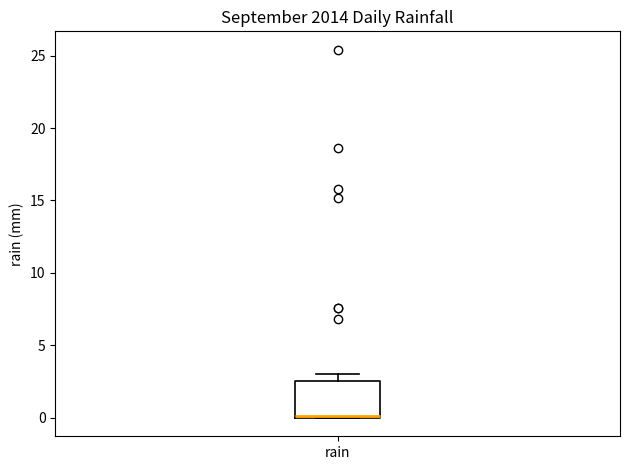

Transcribe this box plot: give where the median line is, the range the box spans, and where the two whiskers end, as read against the y-axis. The values are not printed on the chart, so give them approximately, as read against the axis.

median 0.0 (drawn on the box's lower edge), box 0.0 to 2.5, whiskers 0.0 to 3.0